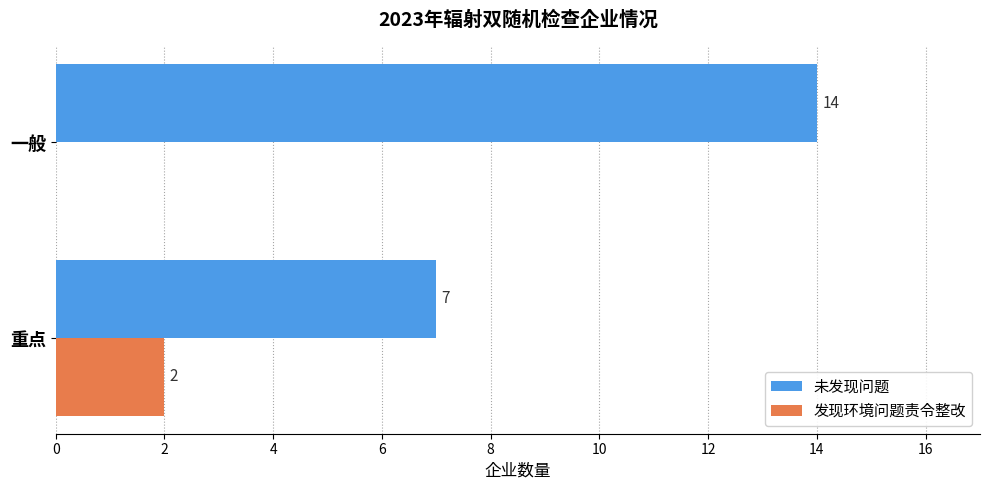

Count the 未发现问题 values in the range 7 to 14.

2